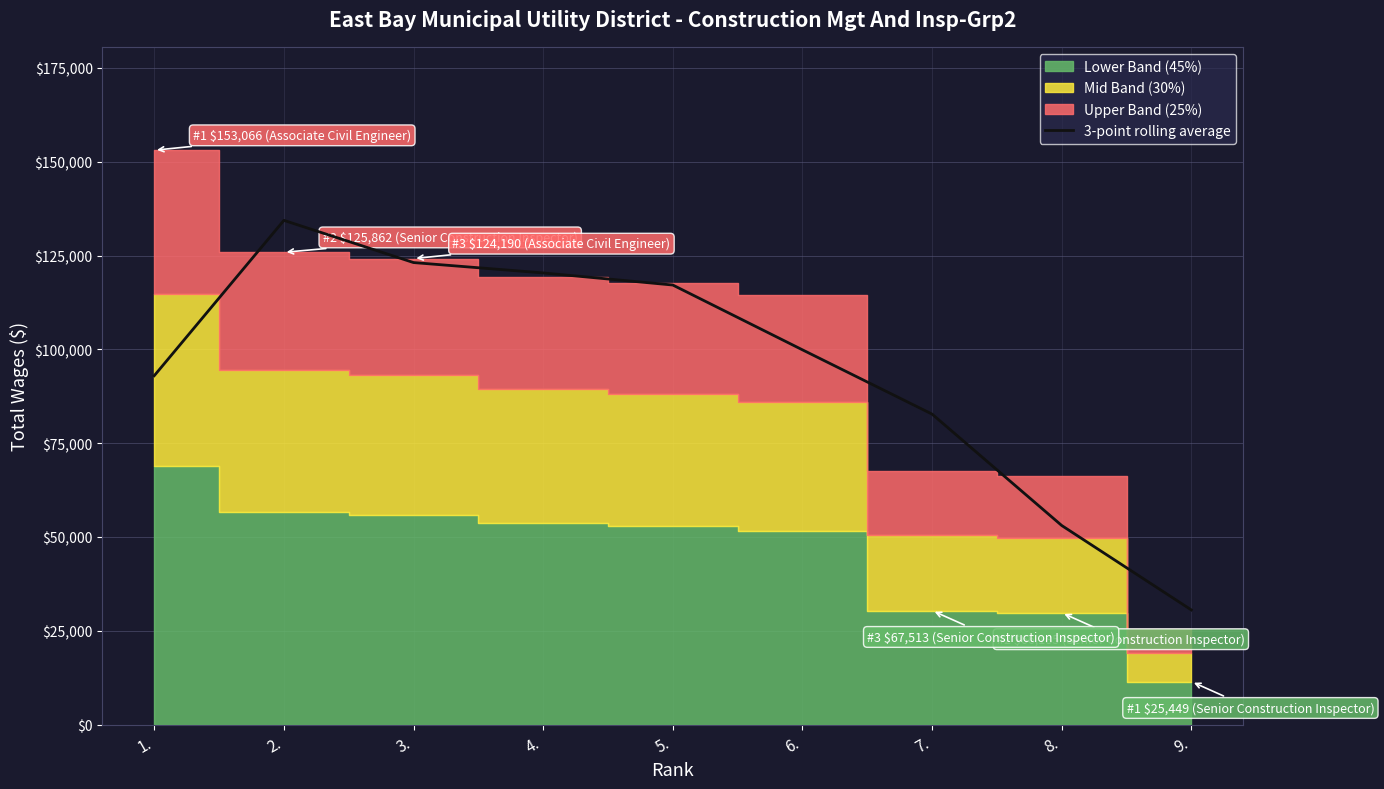

Reading right to left, what are all the values shown in this chart?

9.=30544.7	8.=53049.0	7.=82737.7	6.=99869.0	5.=117138.0	4.=120363.0	3.=123124.0	2.=134372.7	1.=92976.0